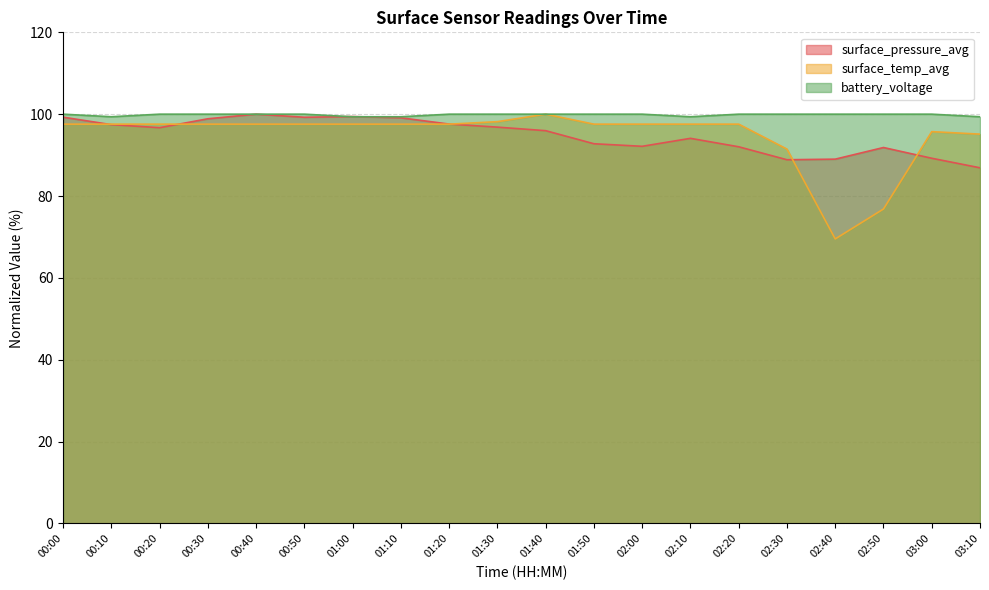

At which label is surface_temp_avg closest to 84?

02:50